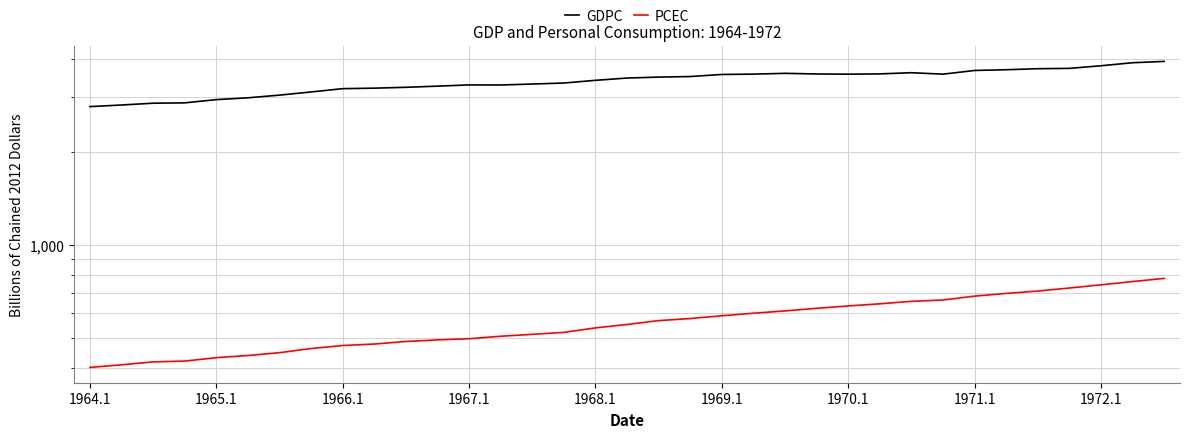

True or false: PCEC and GDPC cross at least once.

False